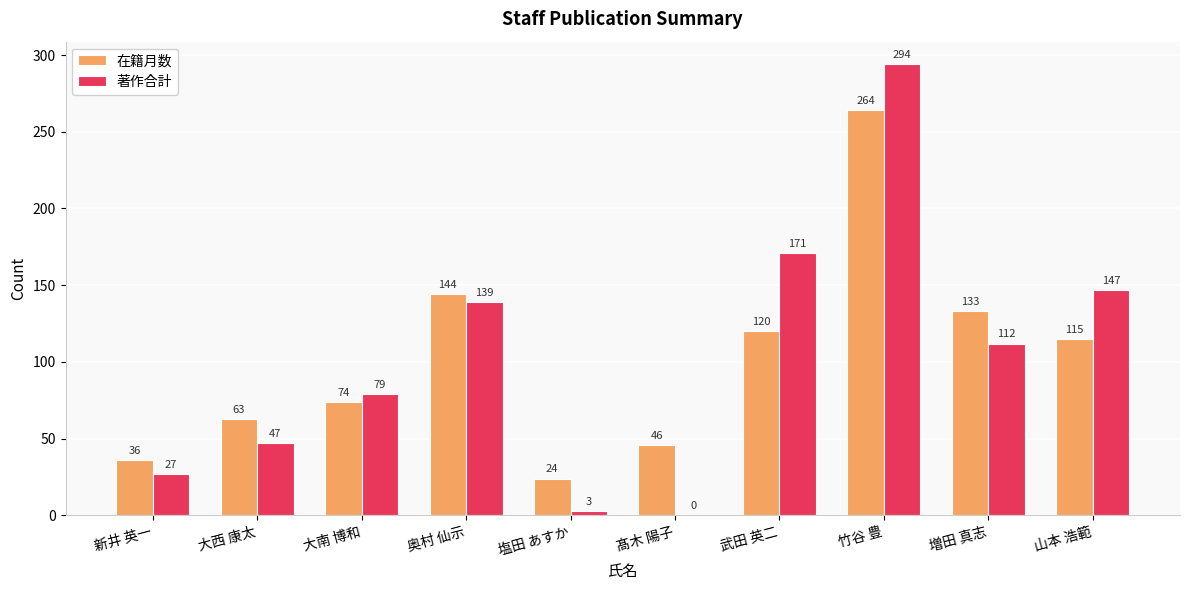

What are all the series names shown in the legend?

在籍月数, 著作合計